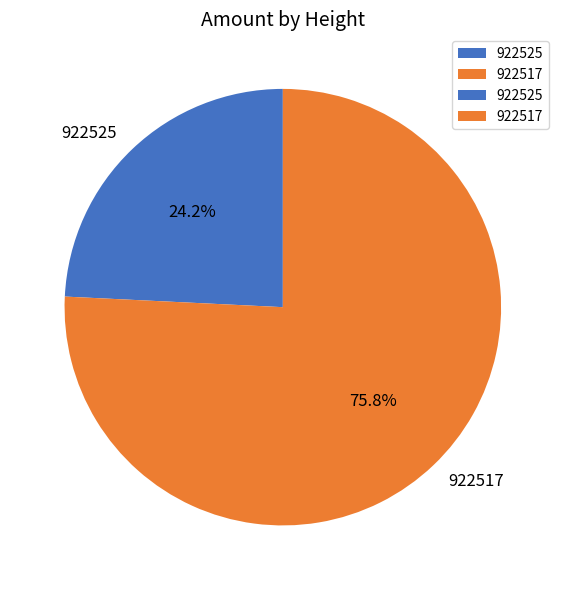

What percentage is NOT represented by 922517?

24.2%